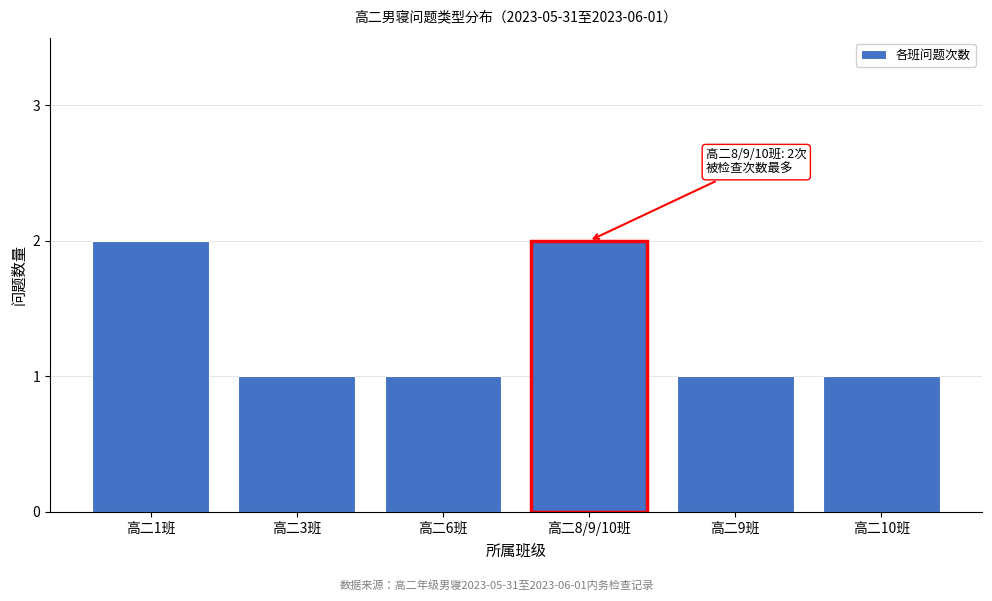

Reading left to right, extract all data points from this chart.

2	1	1	2	1	1